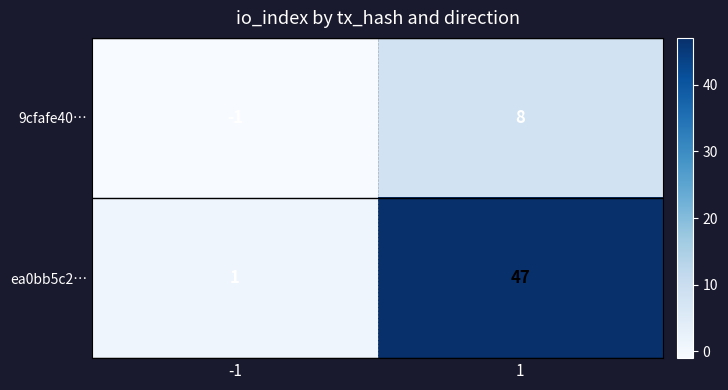

At -1, list the series in order from largest to smallest.

ea0bb5c2…, 9cfafe40…